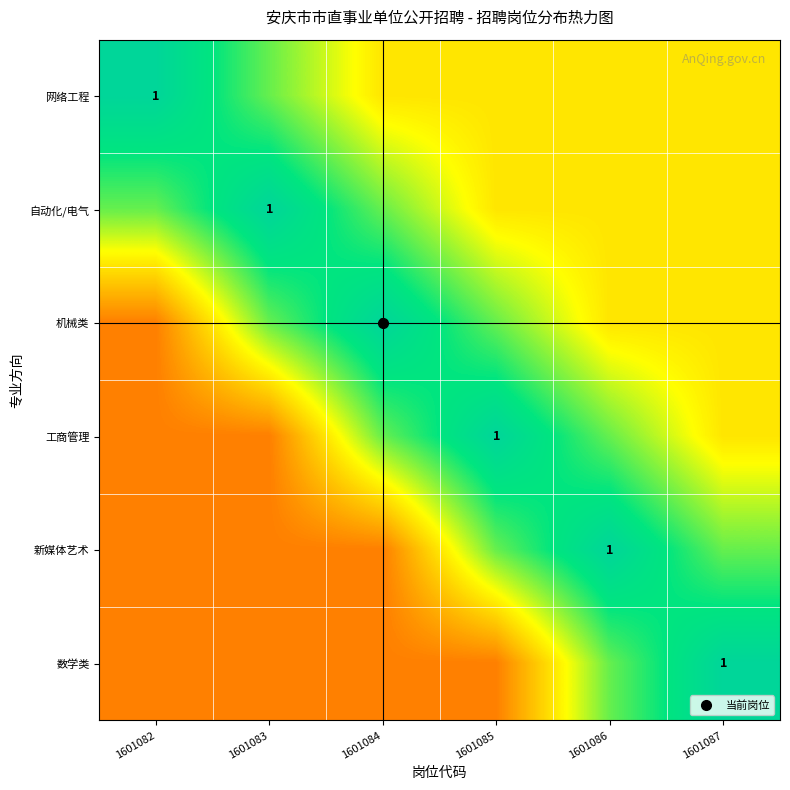

Rank the series by their maximum value, from highest to lowest.

网络工程, 自动化/电气, 机械类, 工商管理, 新媒体艺术, 数学类